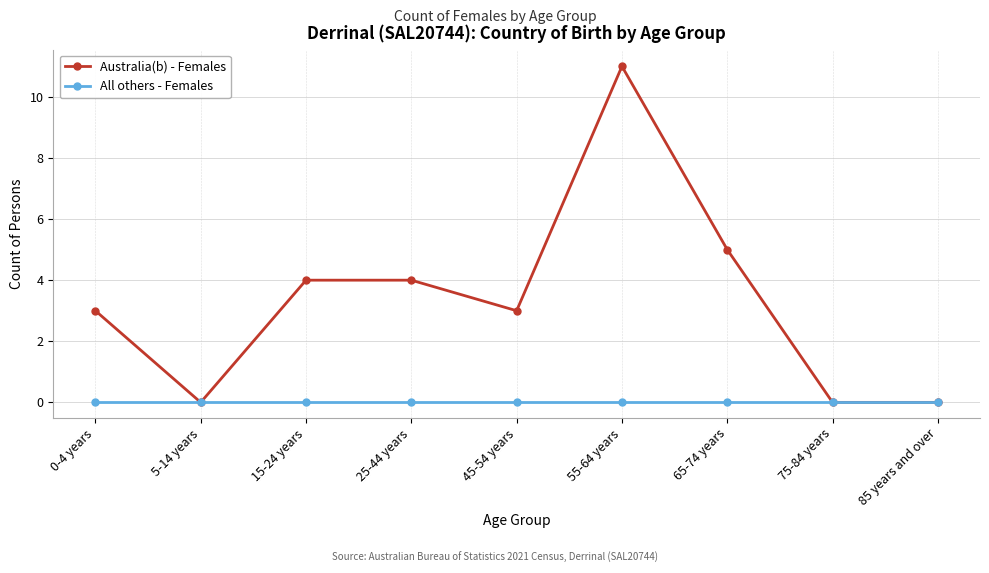

Does the chart display data point markers on the line(s)?

Yes